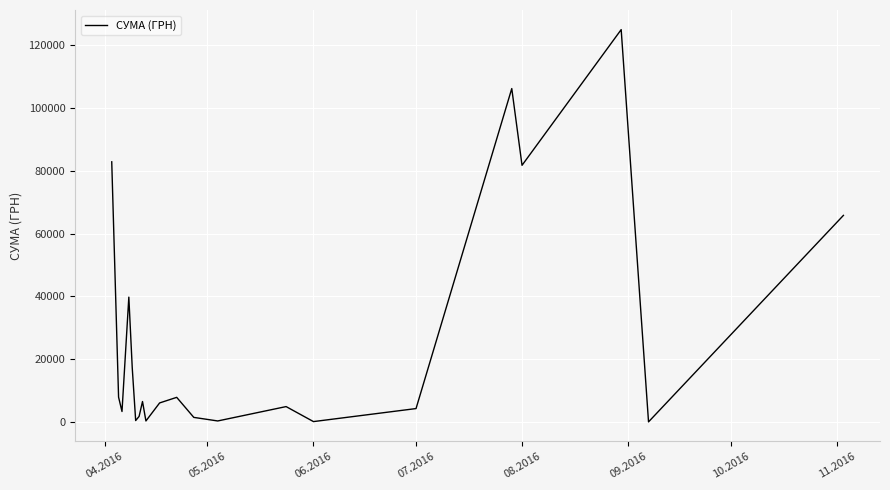

What is the maximum value shown in the chart?

124904.8